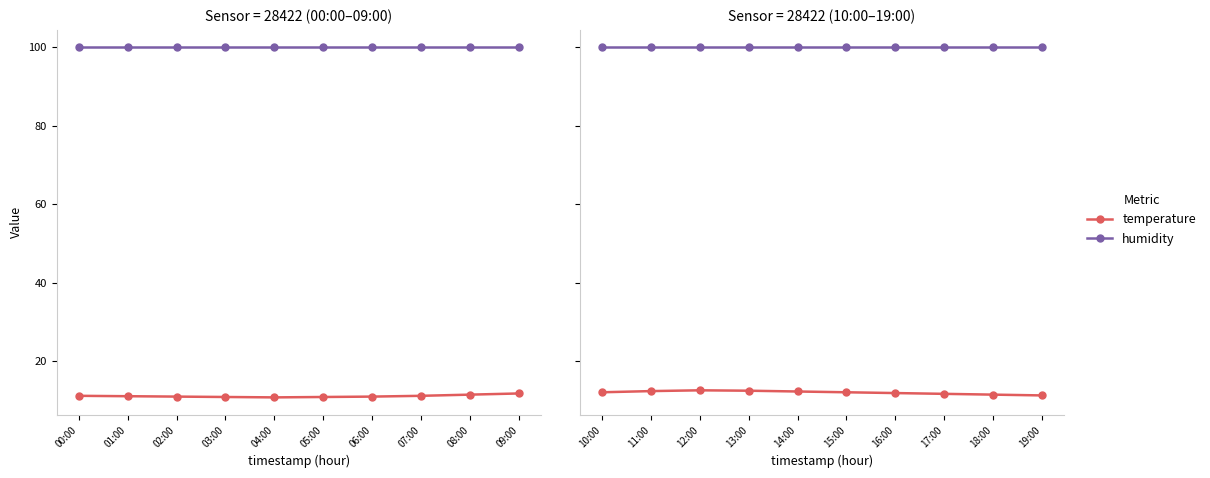

Rank the series by their average value, from highest to lowest.

humidity, temperature